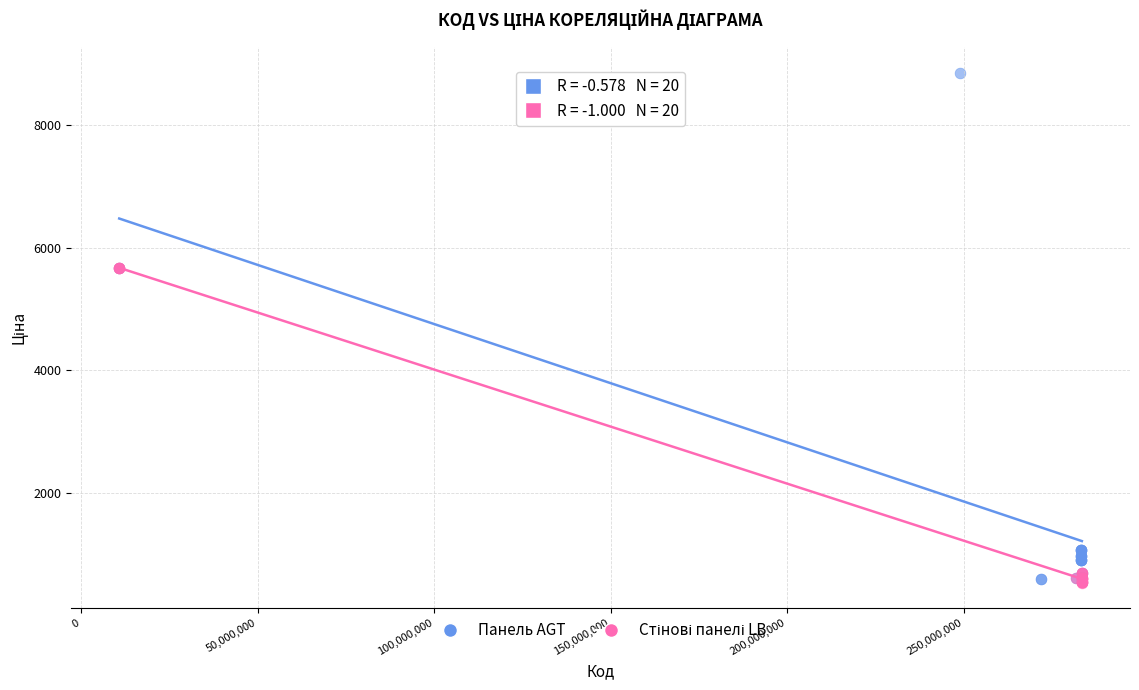

Which series has the widest spread of Y values?

Панель AGT